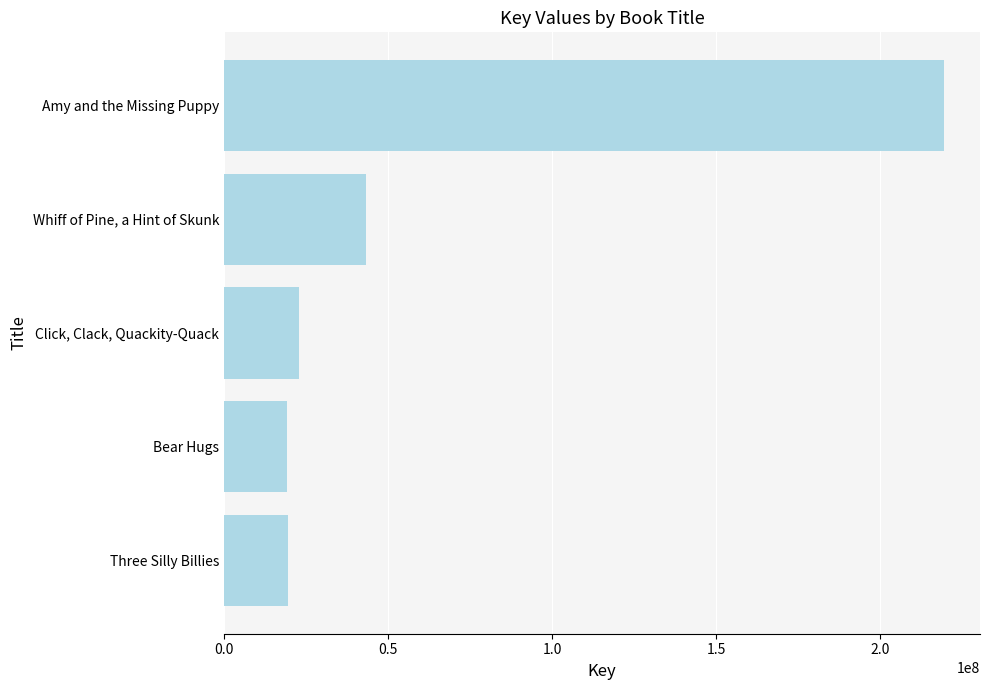

How many data points are less than 22773532?

2